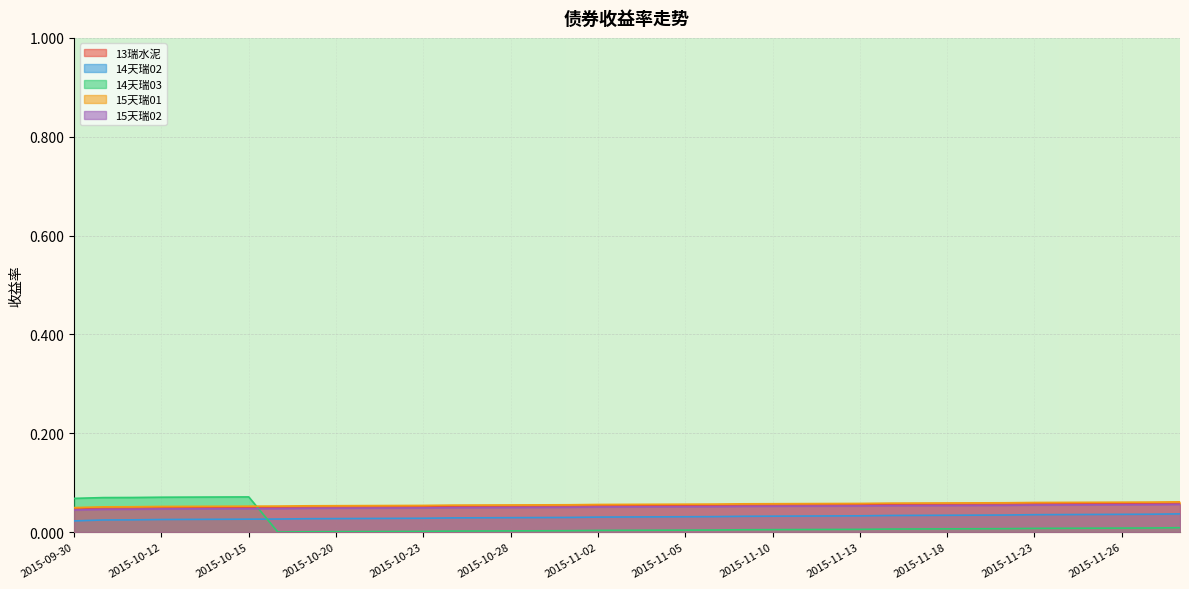

How many series are shown in this chart?

5